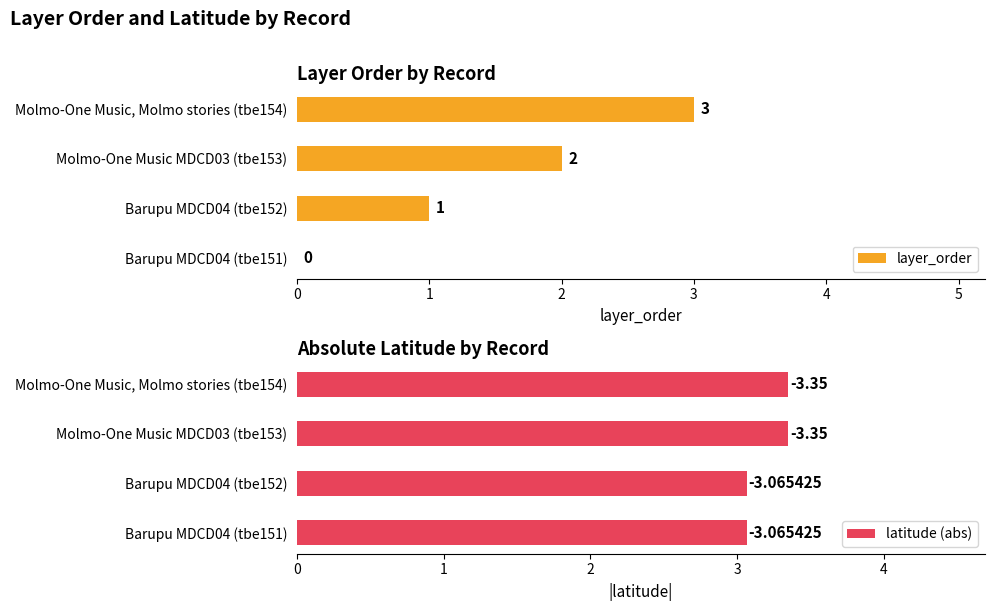

Is it true that layer_order equals 5 at Molmo-One Music, Molmo stories (tbe154)?

False